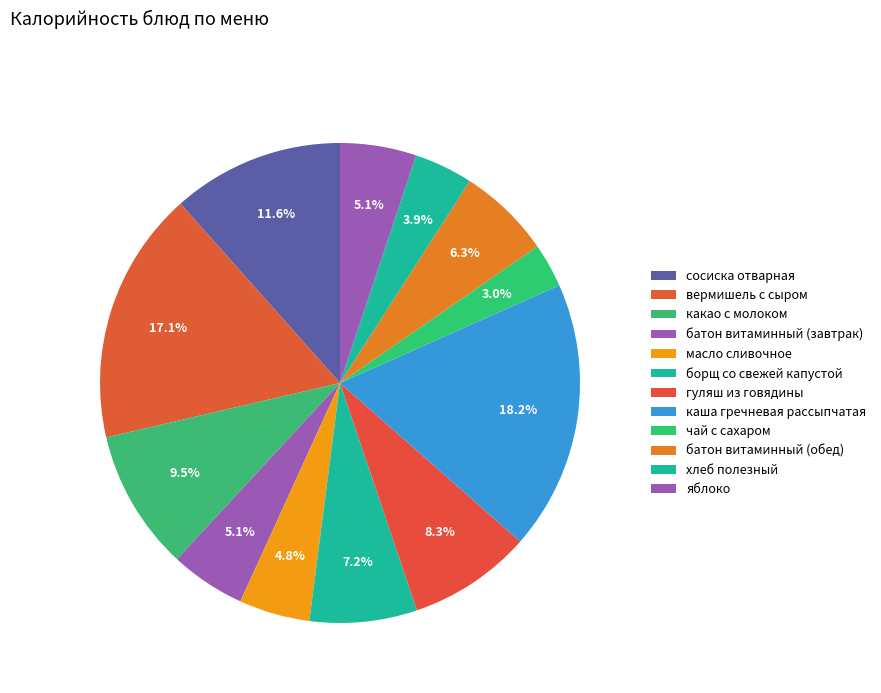

What is the change in value from вермишель с сыром to чай с сахаром?

-195.0